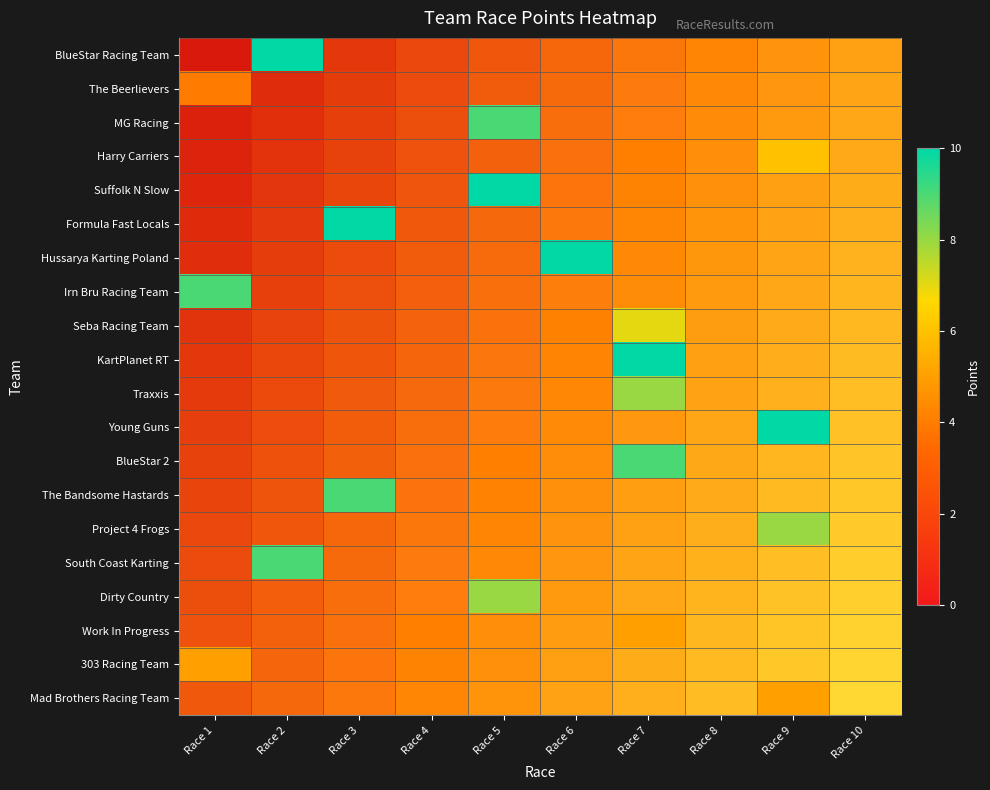

Is it true that Formula Fast Locals equals 13 at Race 3?

False